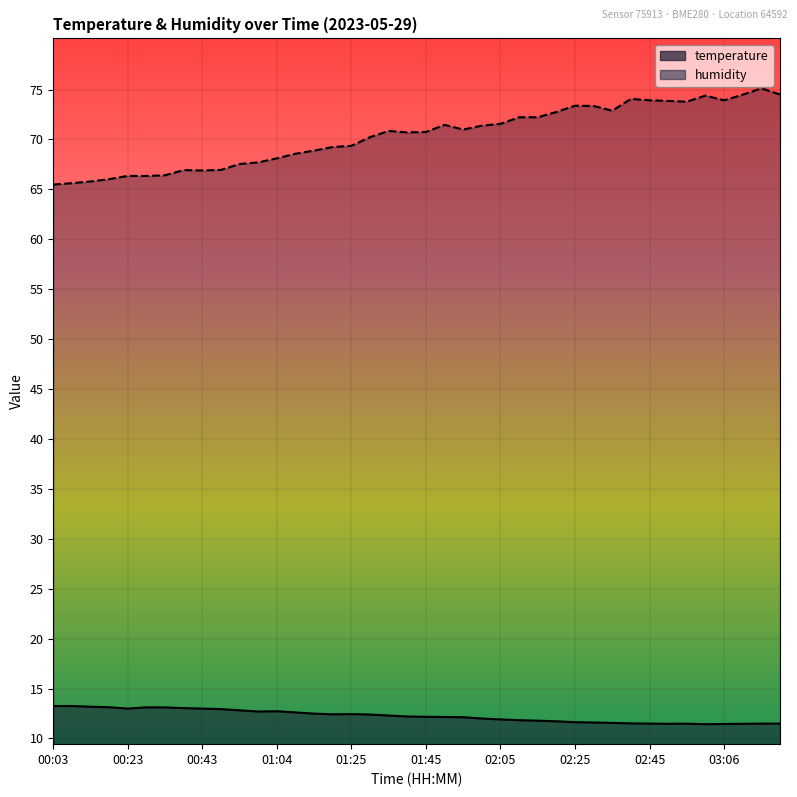

At 00:33, list the series in order from smallest to largest.

temperature, humidity